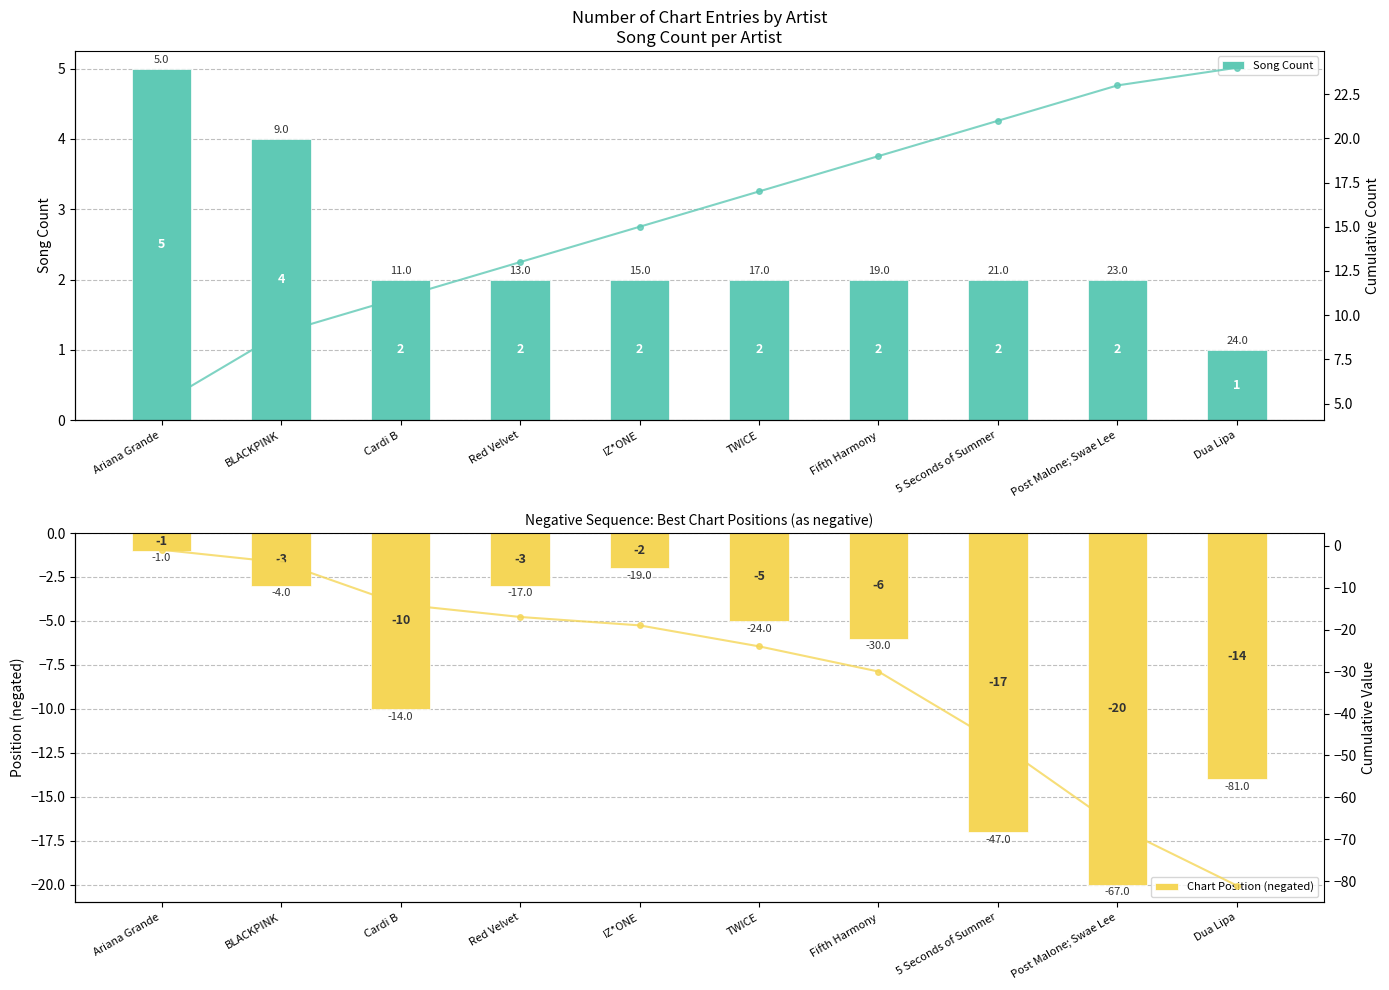

At which label does Cumulative reach its minimum?

Dua Lipa